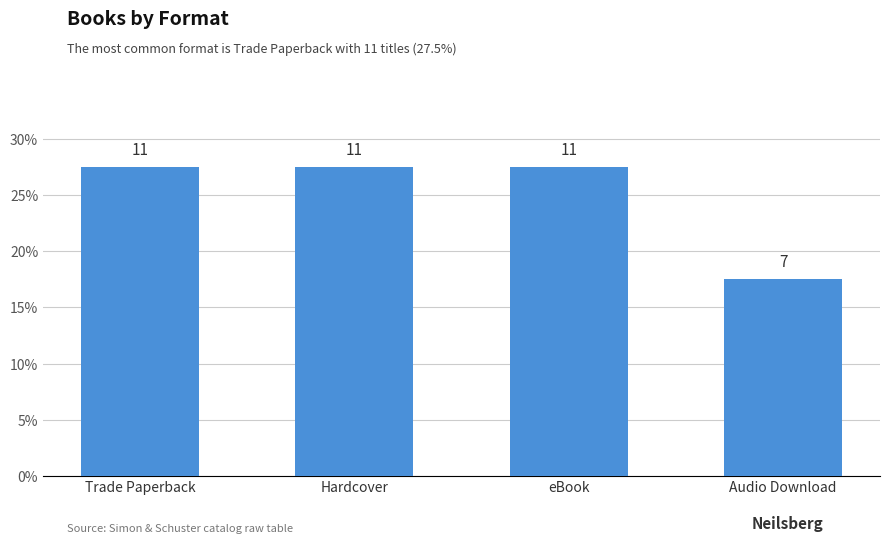

Are the bars horizontal?

No